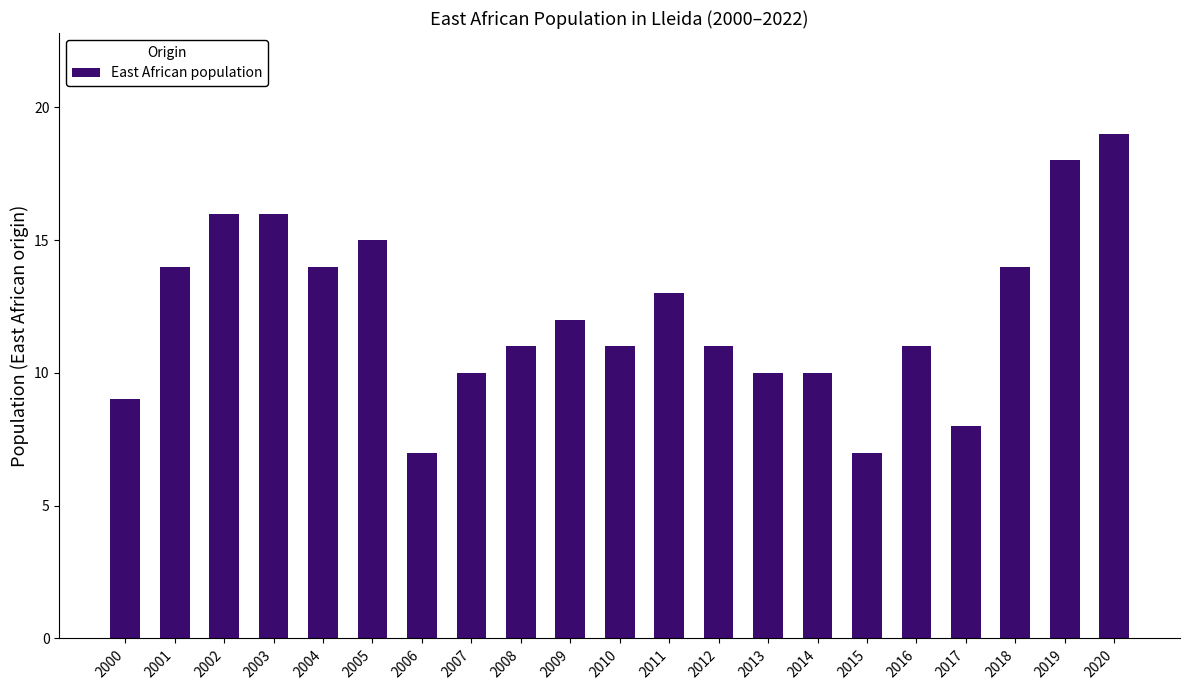

What is the change in value from 2006 to 2010?

+4